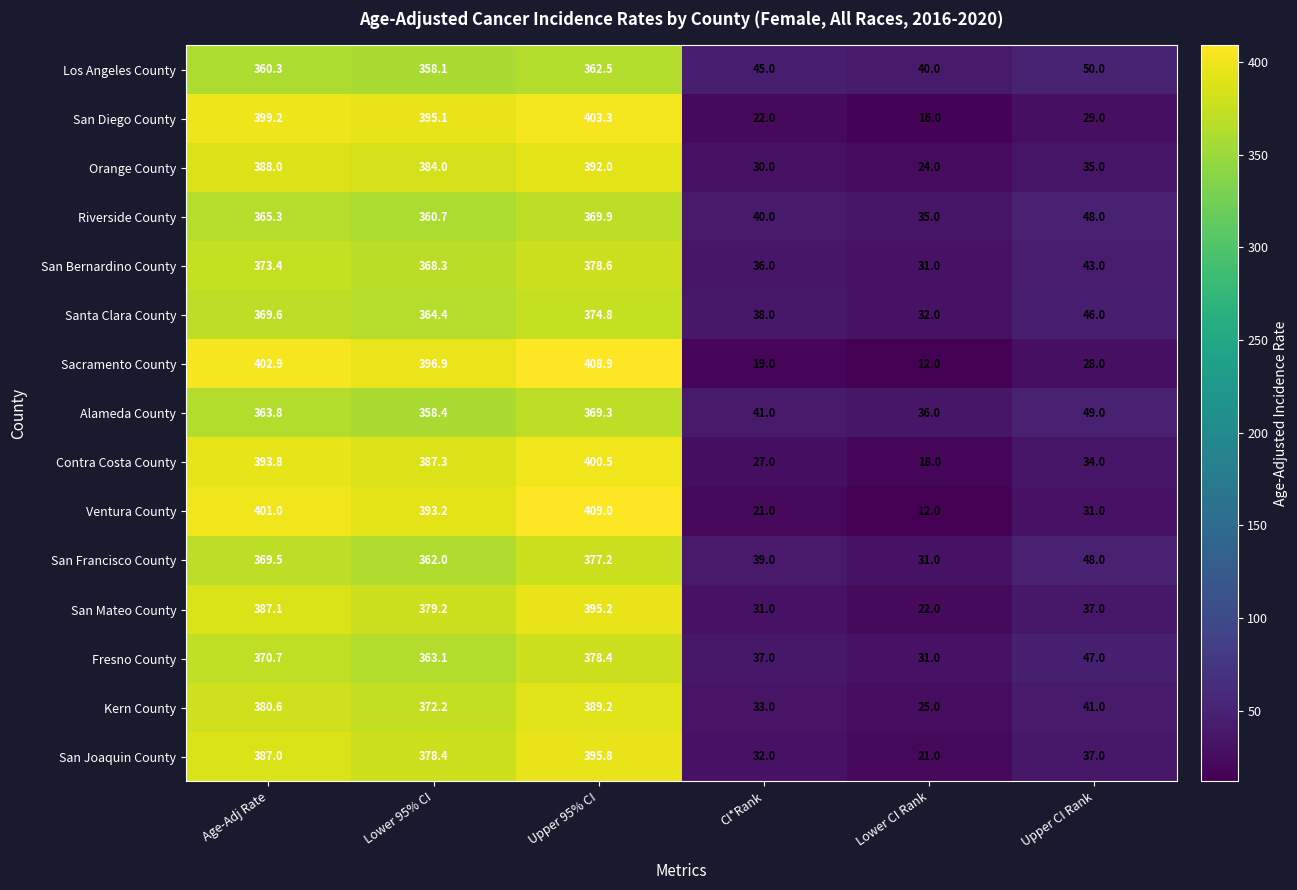

Which category has the lowest value across all series?

Lower CI Rank